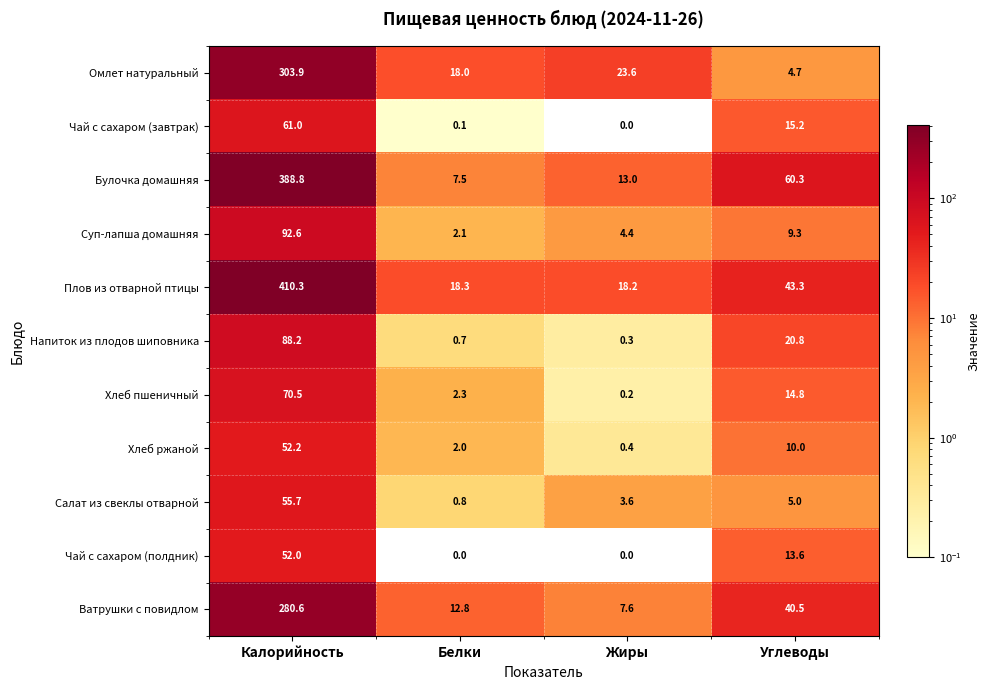

Count the number of categories in the chart.

4